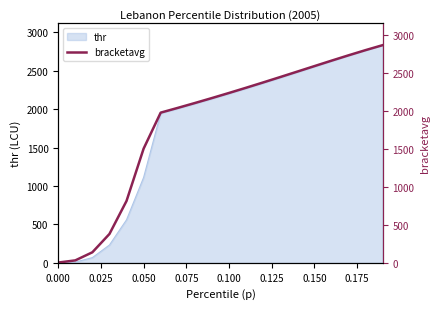

What is the maximum value for thr?

2832.5